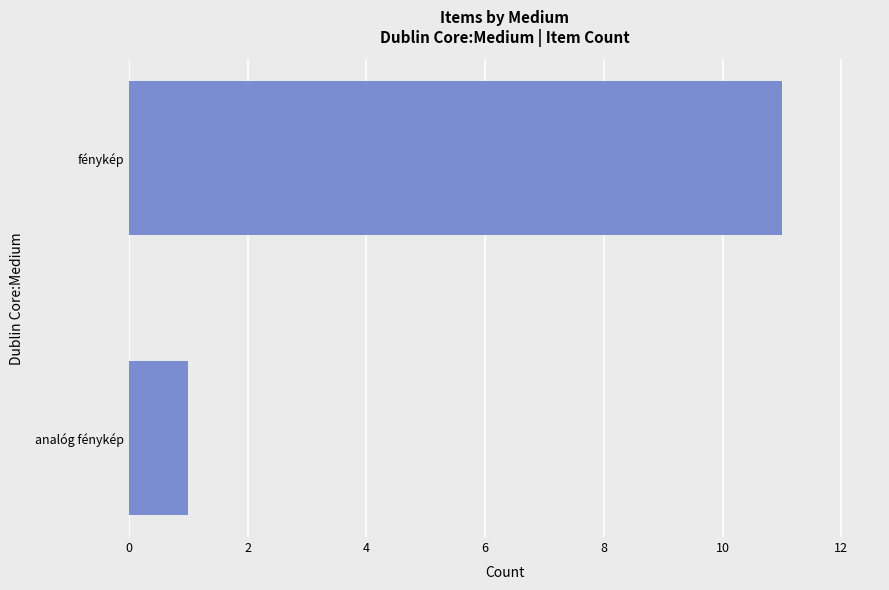

List the labels in order of value, smallest first.

analóg fénykép, fénykép